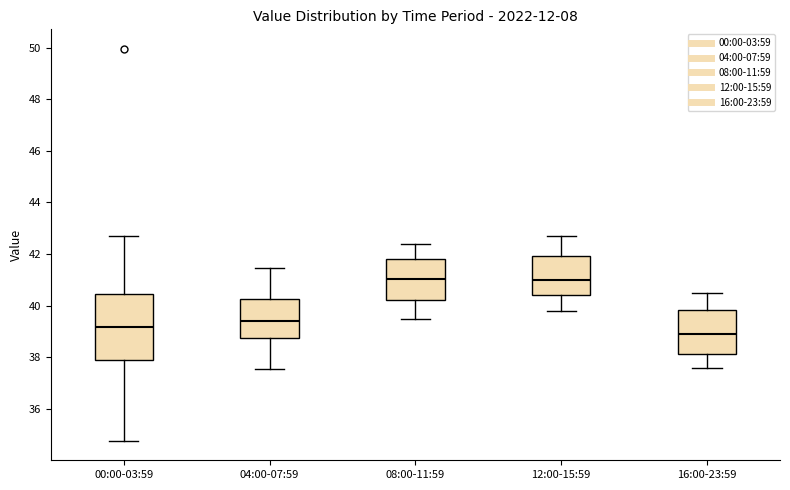

Which box has the lowest median line?

16:00-23:59